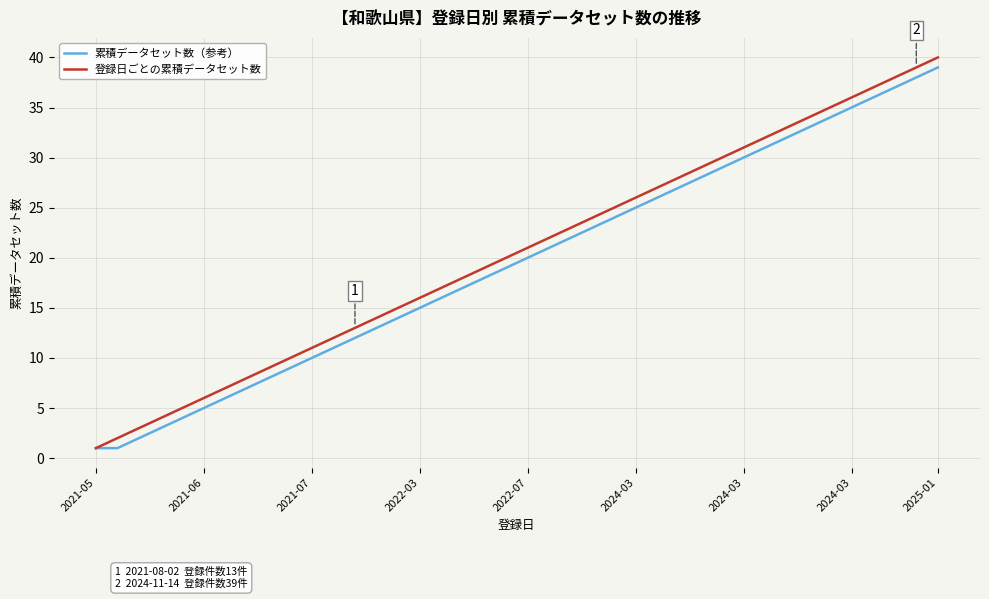

What is the greatest value displayed?

40